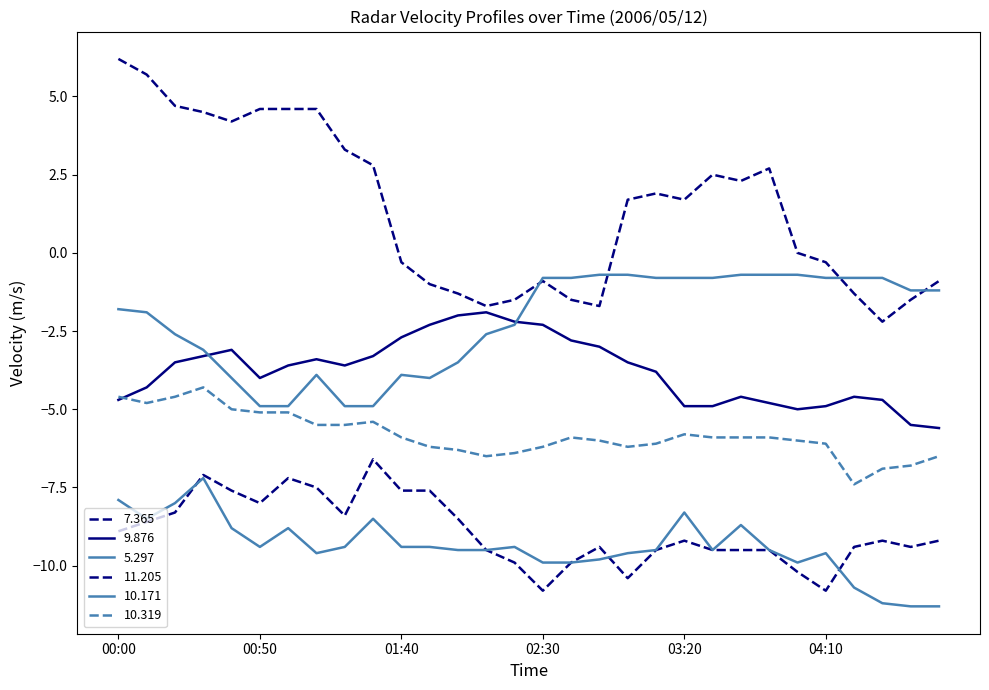

Does the chart display data point markers on the line(s)?

No